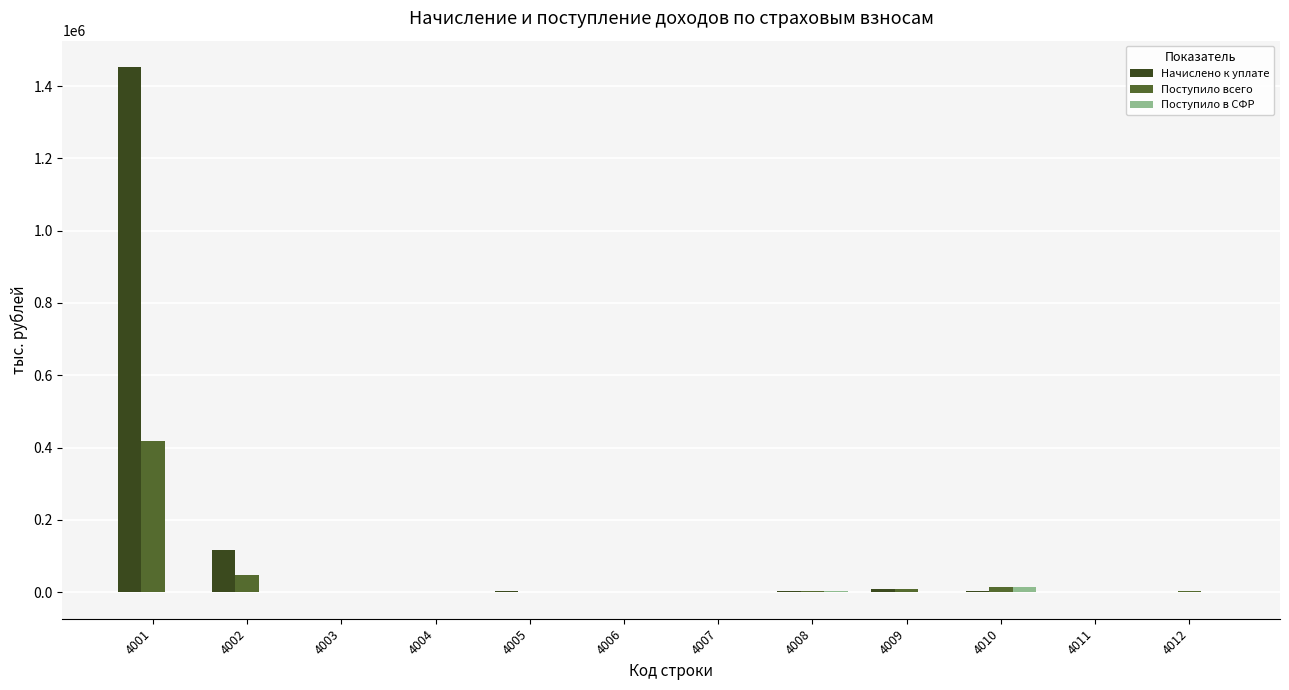

What is the approximate value of Начислено к уплате at 4002?

116554